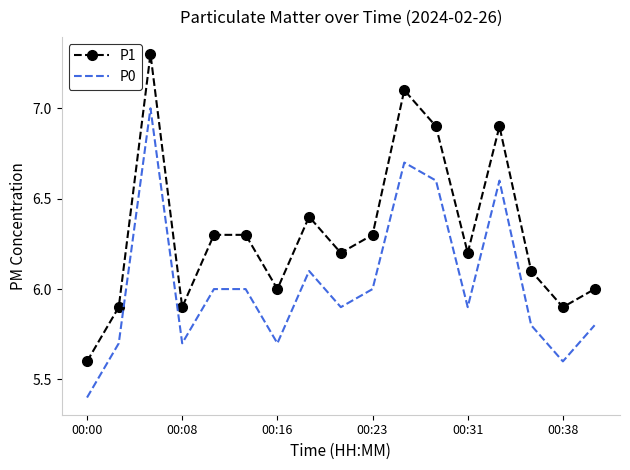

True or false: P1 and P0 cross at least once.

False